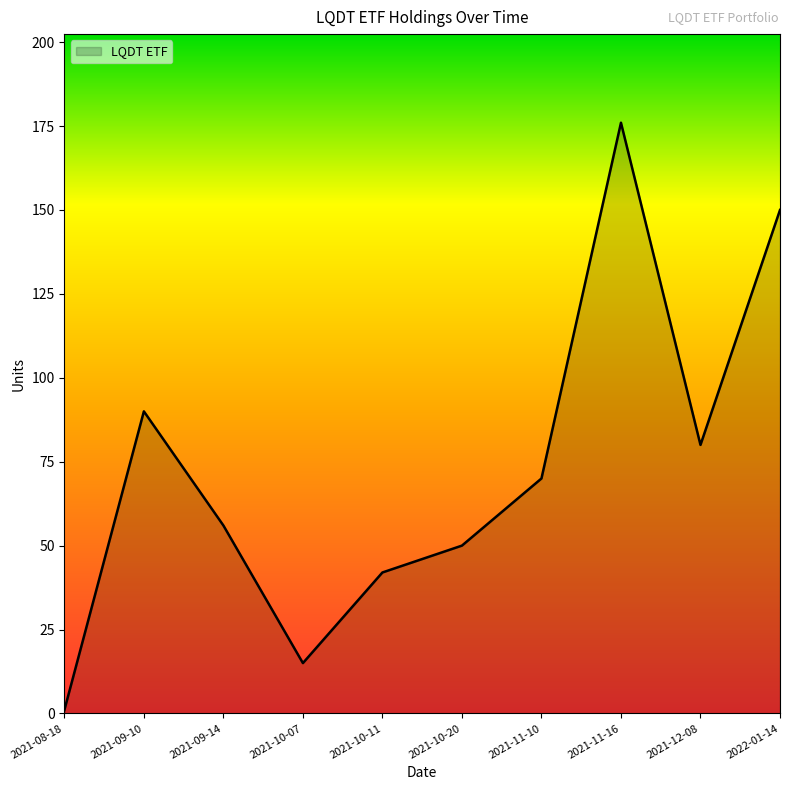

Is it true that the value at 2021-10-11 is 42?

True